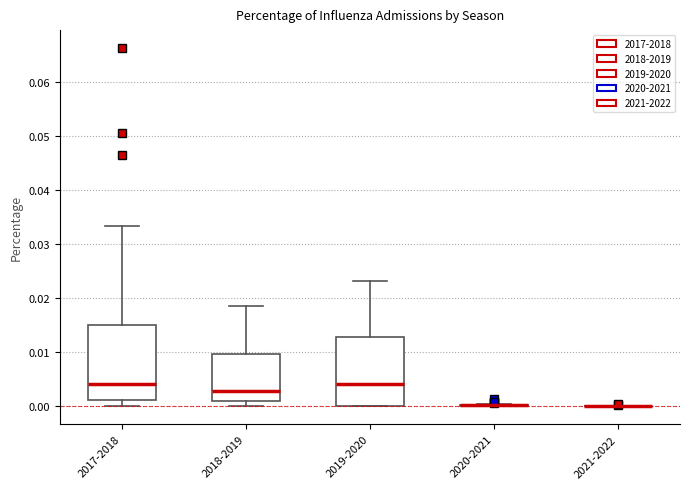

Where does the median line of the box for 2017-2018 sit on the y-axis? The values are not printed on the chart, so give them approximately, as read against the axis.

0.004